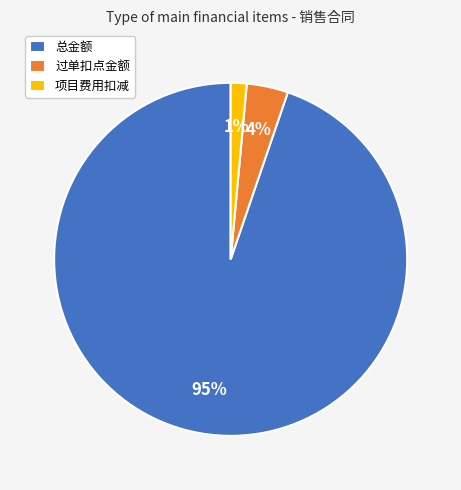

How many segments does this pie chart have?

3